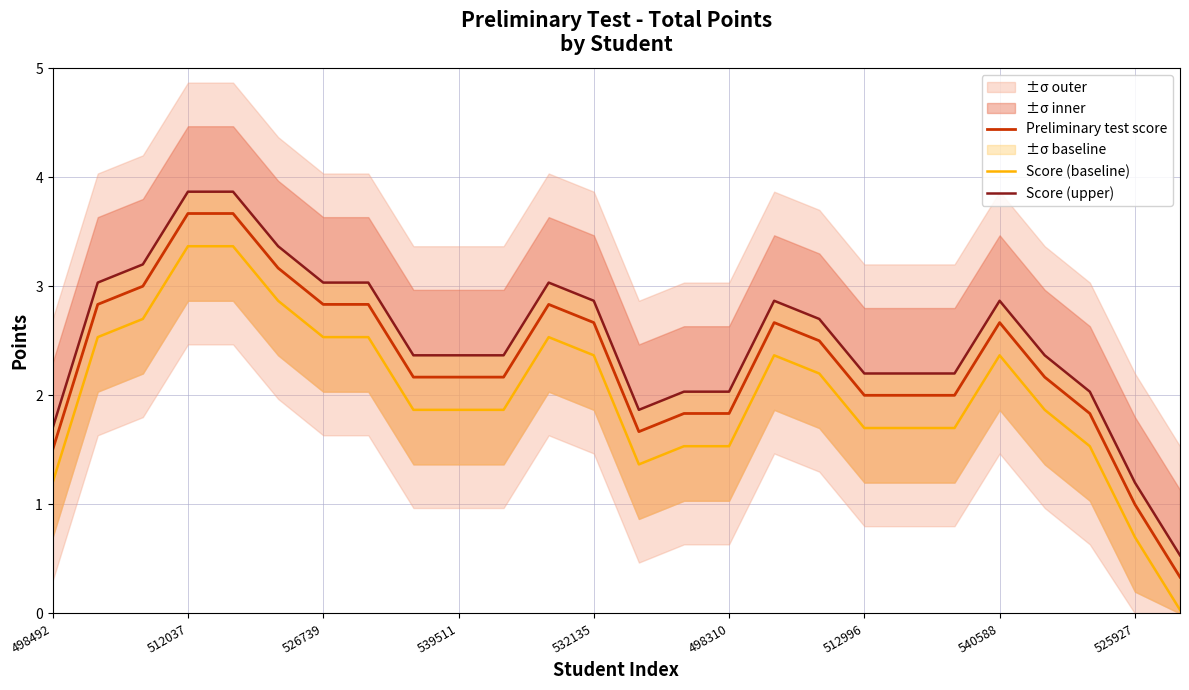

What is the maximum value for Score (baseline)?

3.4